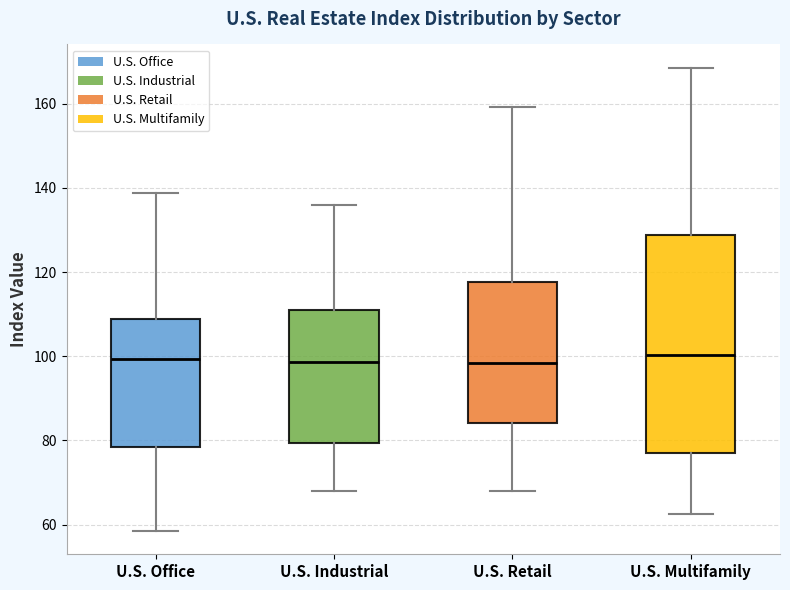

Reading left to right, transcribe this box plot: for each box, give where its median line is, the range the box spans, and where its two whiskers end, as read against the y-axis. The values are not printed on the chart, so give them approximately, as read against the axis.

U.S. Office: median 100, box 78 to 108, whiskers 58 to 138
U.S. Industrial: median 98, box 80 to 110, whiskers 68 to 136
U.S. Retail: median 98, box 84 to 118, whiskers 68 to 160
U.S. Multifamily: median 100, box 76 to 128, whiskers 62 to 168